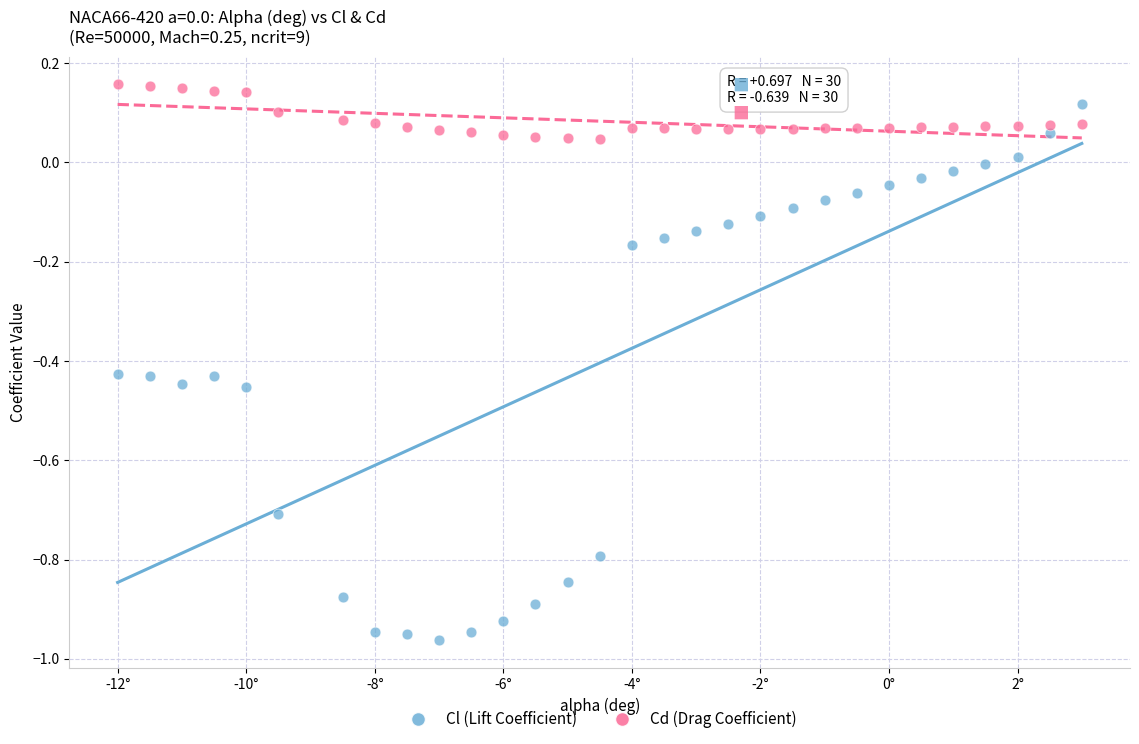

Which series contains the highest Y value?

Cd (Drag Coefficient)